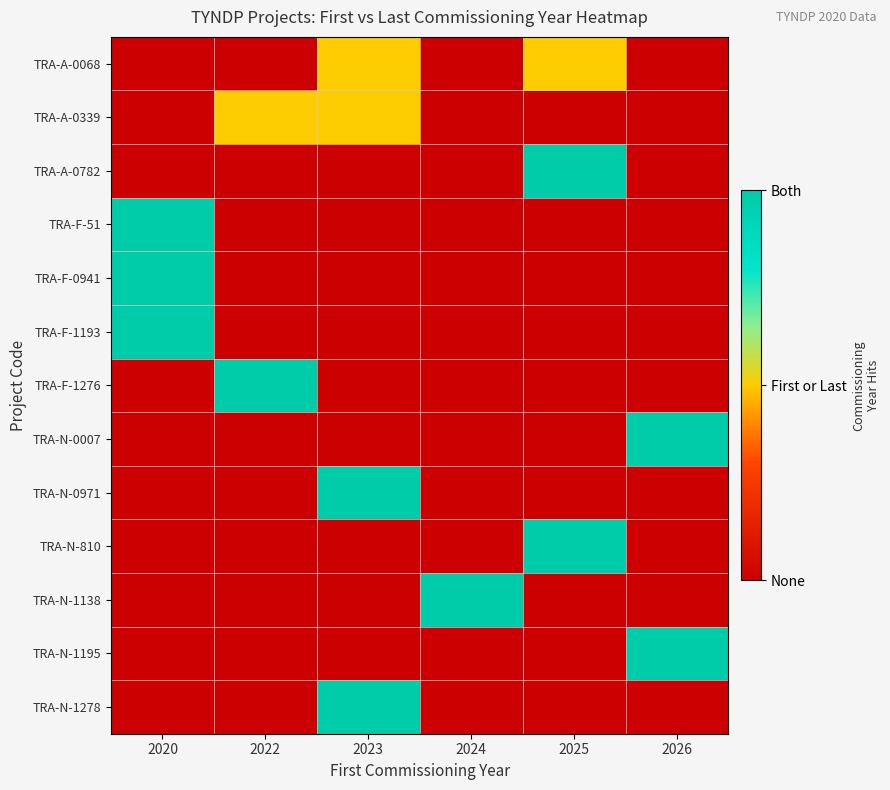

What is the total value across all series at 2023?

6